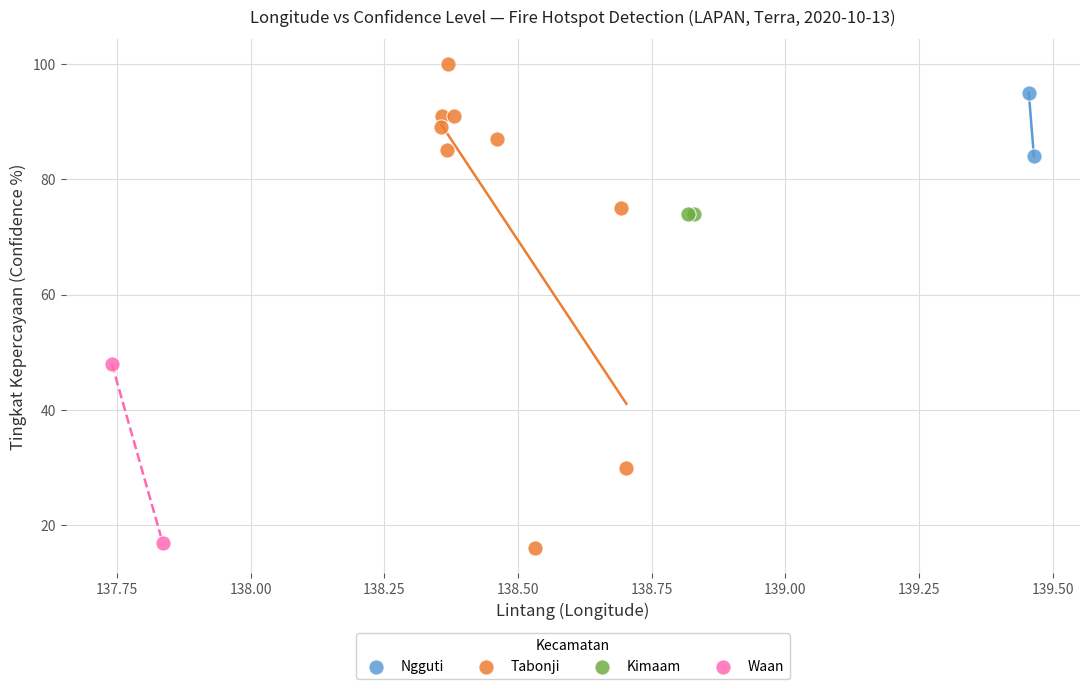

Which series reaches the minimum Y coordinate?

Tabonji